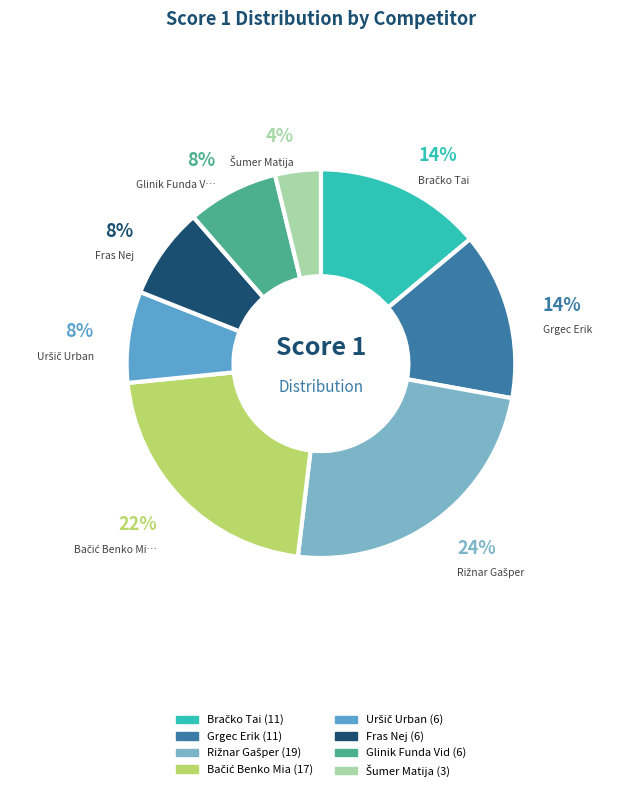

Rank the categories by value from lowest to highest.

Šumer Matija (3), Uršič Urban (6), Fras Nej (6), Glinik Funda Vid (6), Bračko Tai (11), Grgec Erik (11), Bačić Benko Mia (17), Rižnar Gašper (19)